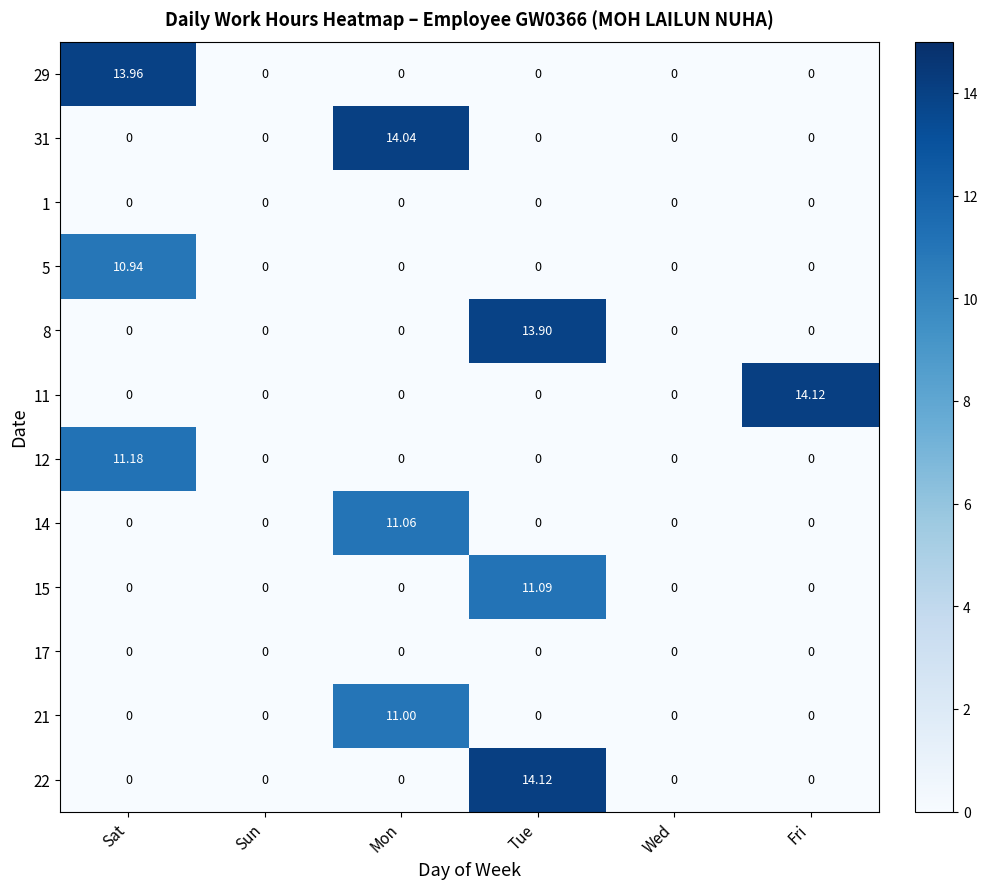

At which category is the sum across all series the highest?

Tue